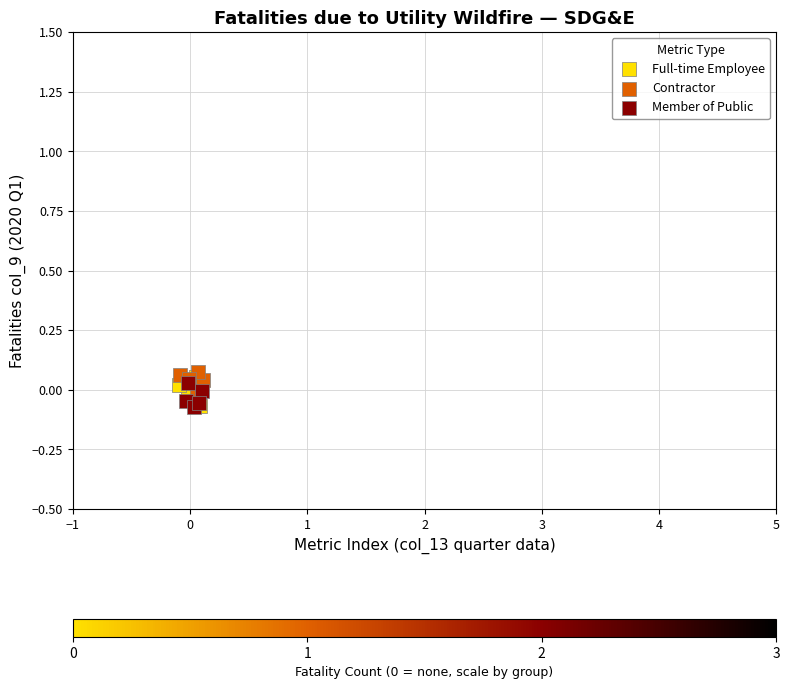

Which series contains the highest Y value?

Contractor